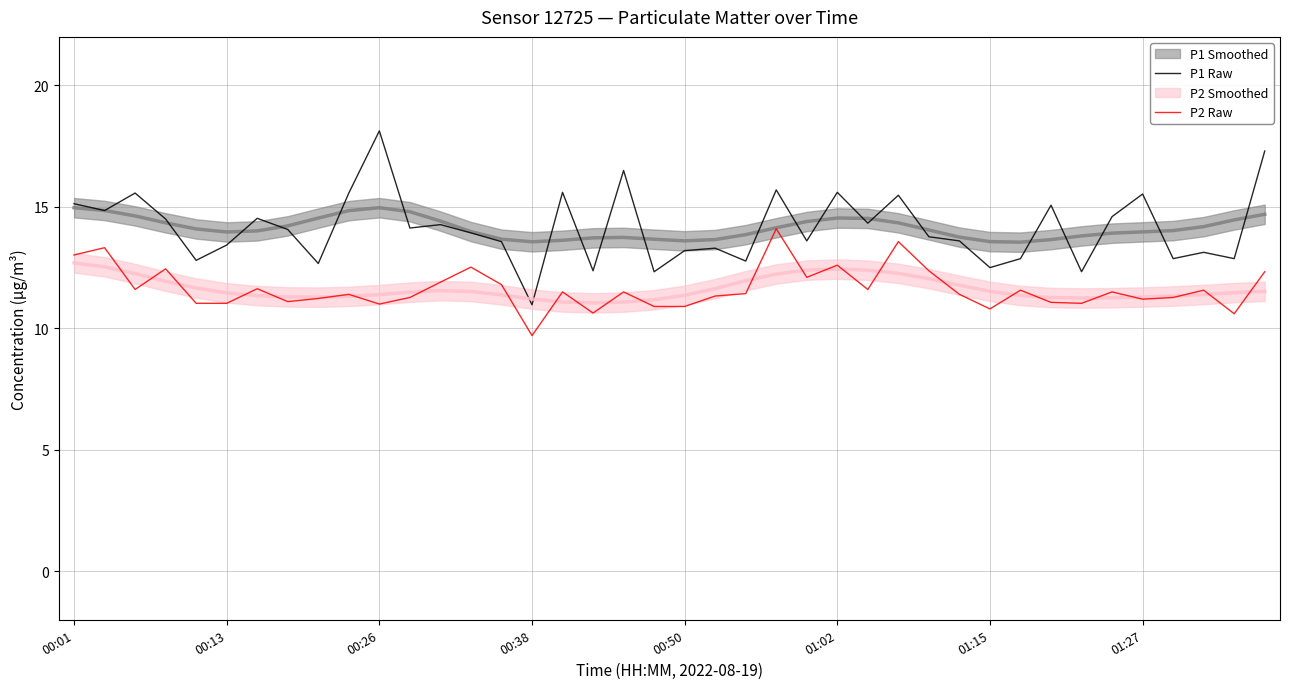

Which series has the largest range (max minus min)?

P1 Raw